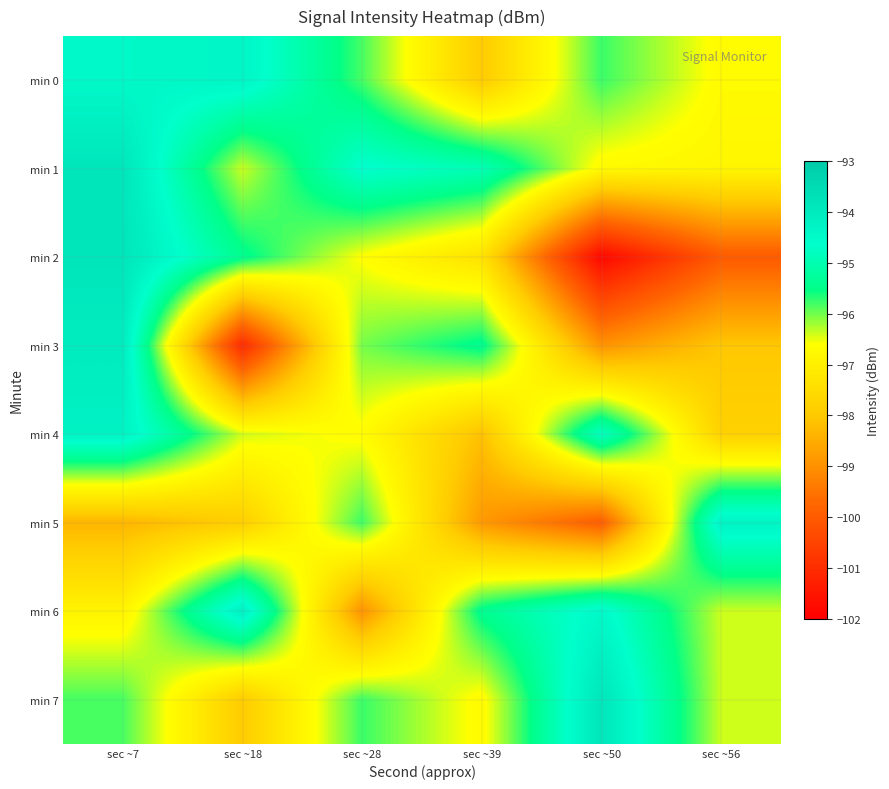

What is the total value across all series at sec ~18?

-773.6